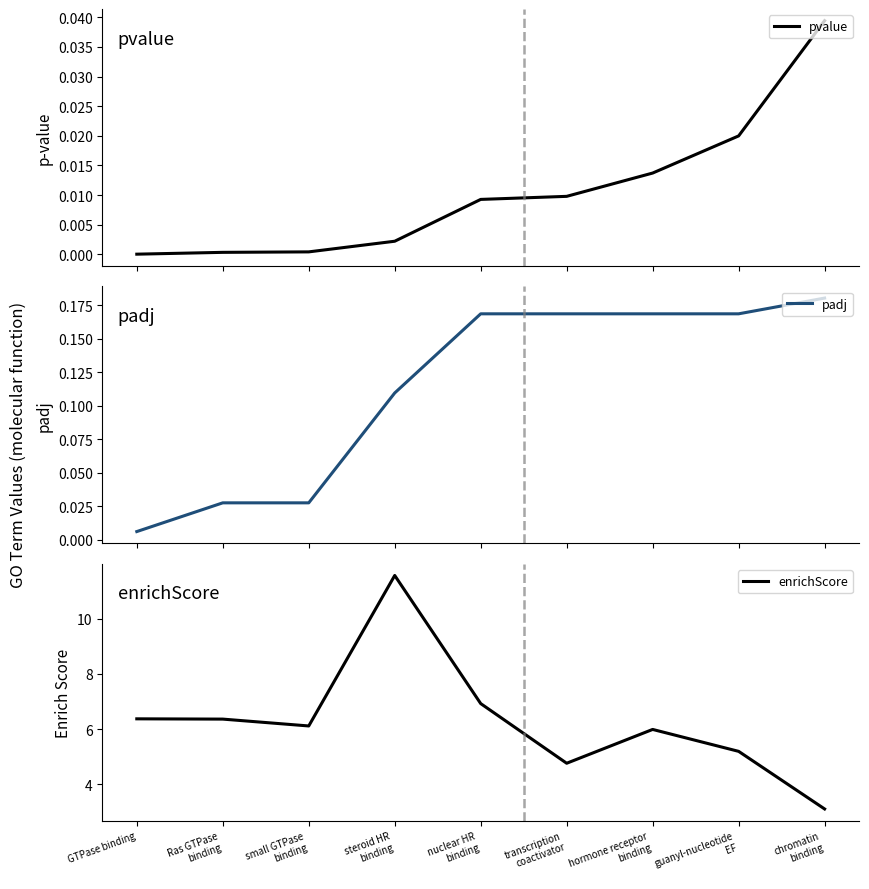

Which category has the highest value across all series?

steroid HR
binding